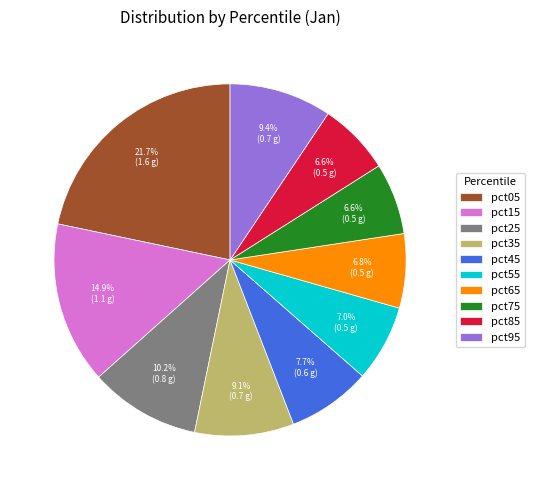

To the nearest percent, what portion does pct45 represent?

8%